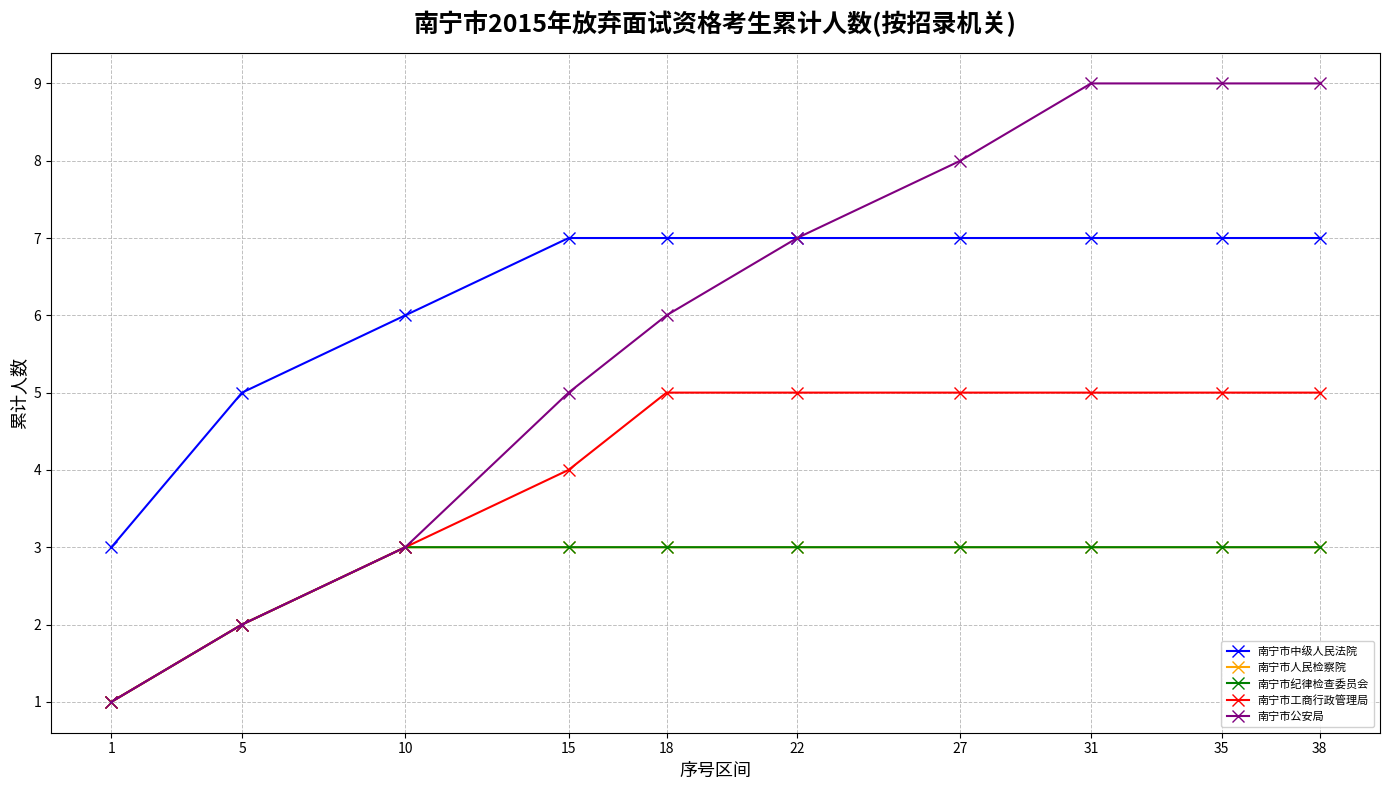

What is the difference between the maximum and minimum values in the 南宁市工商行政管理局 series?

4